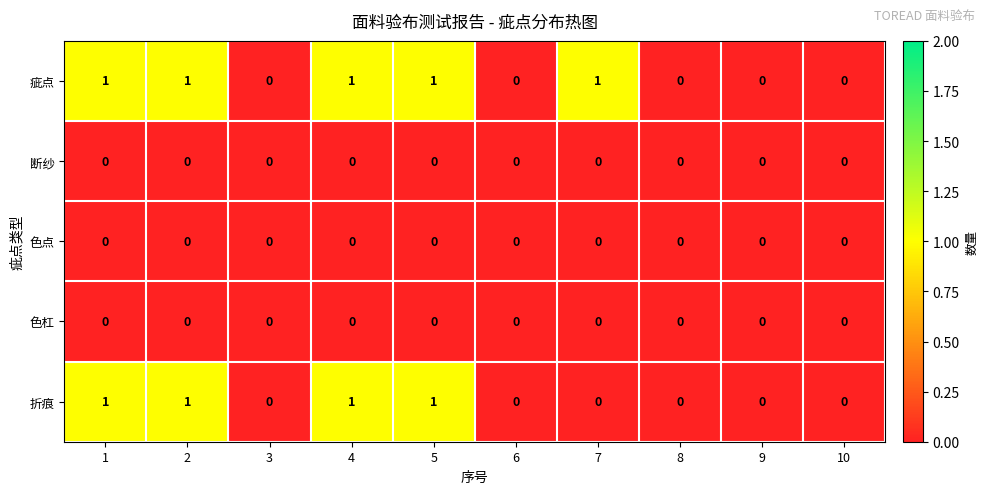

Is the value of 疵点 at 1 greater than the value of 折痕 at 8?

Yes